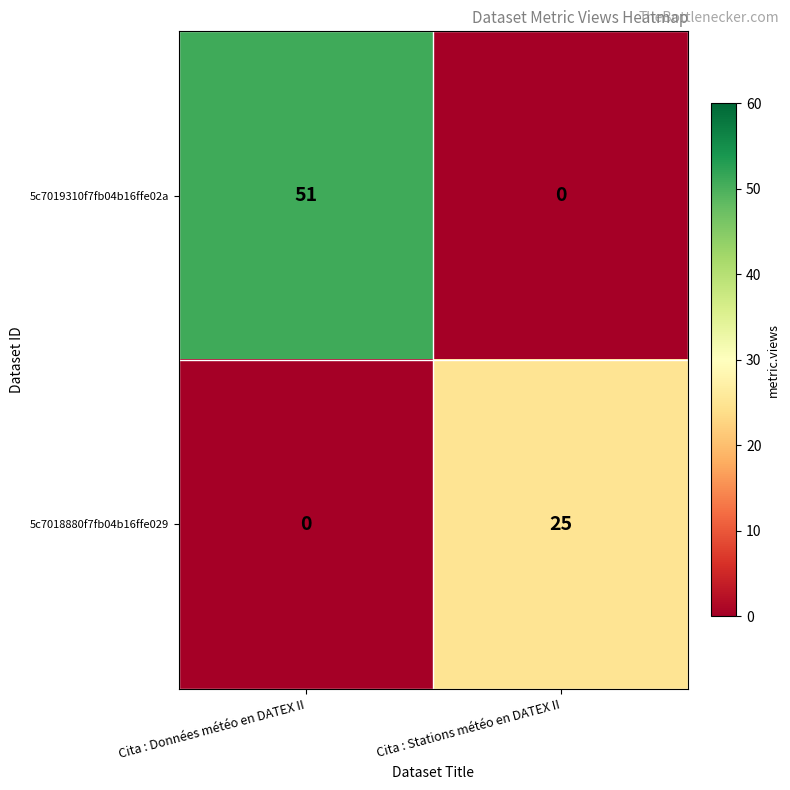

Reading left to right, extract all data points from this chart.

5c7019310f7fb04b16ffe02a: Cita : Données météo en DATEX II=51	Cita : Stations météo en DATEX II=0
5c7018880f7fb04b16ffe029: Cita : Données météo en DATEX II=0	Cita : Stations météo en DATEX II=25